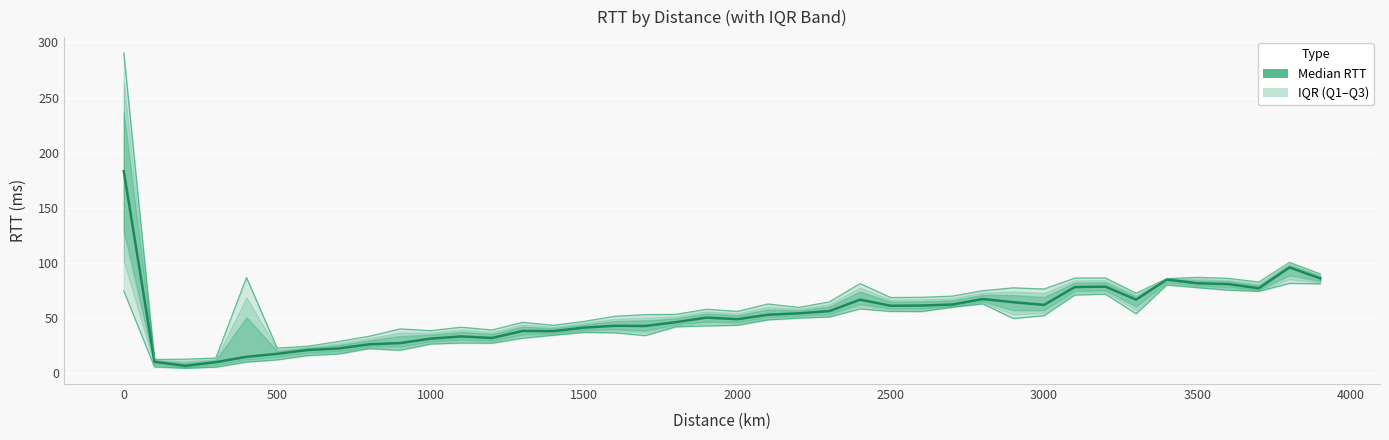

What is the average value of the Median RTT series?

52.8